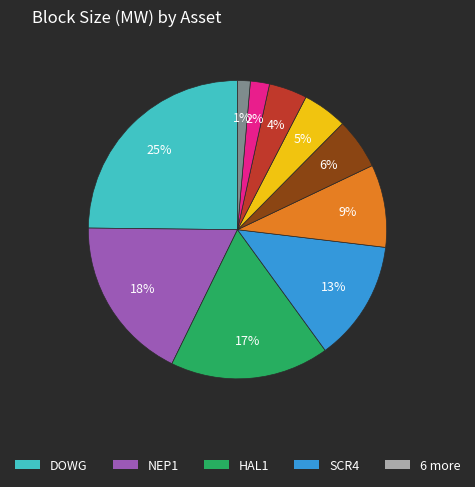

Is there a majority slice in this chart?

No